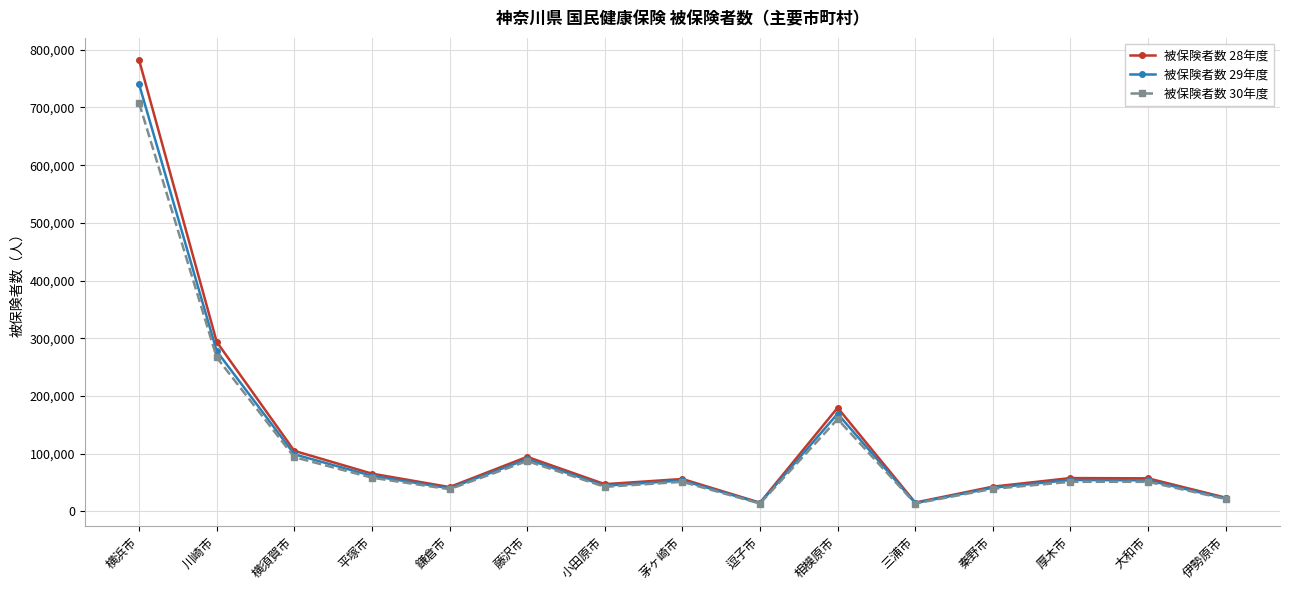

What position from the left is 小田原市?

7